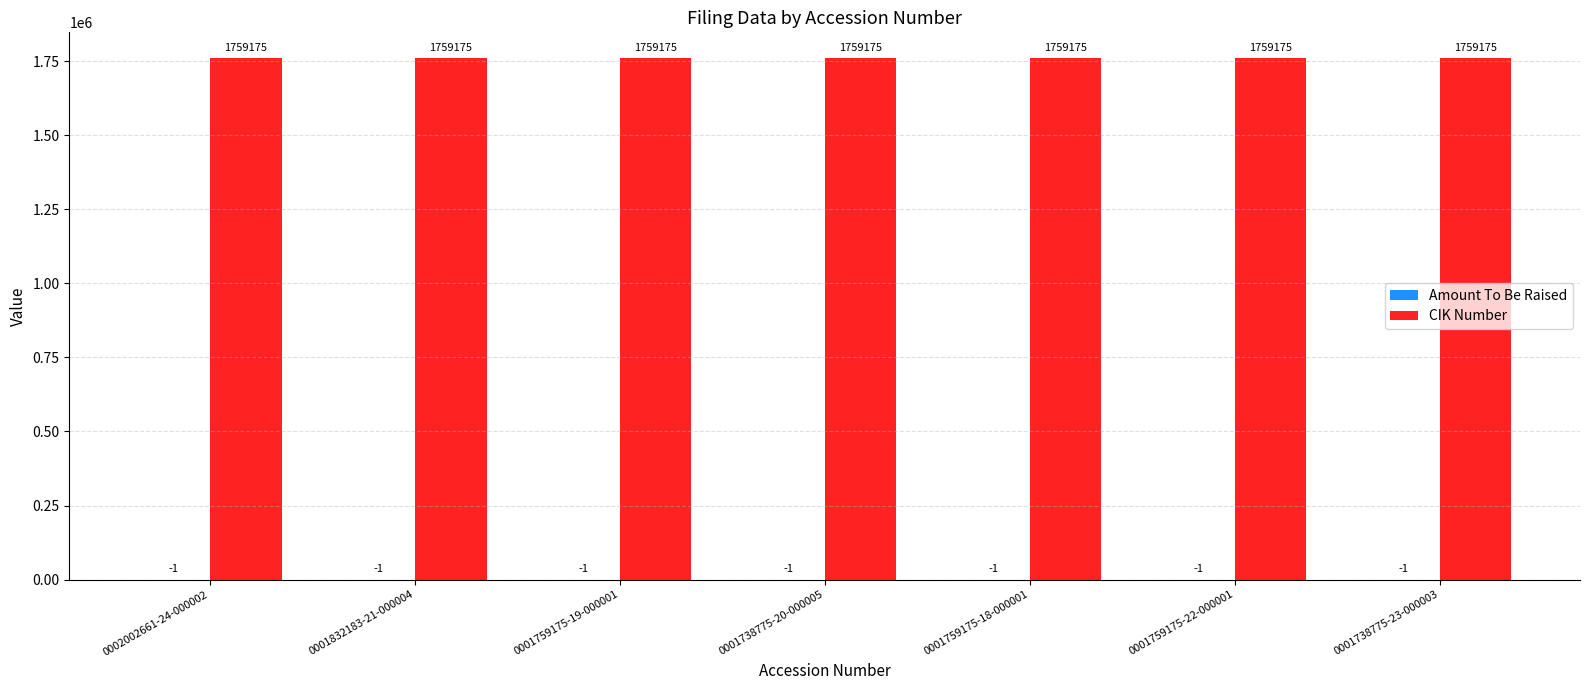

True or false: CIK Number has a value of 1759175 at 0001759175-18-000001.

True